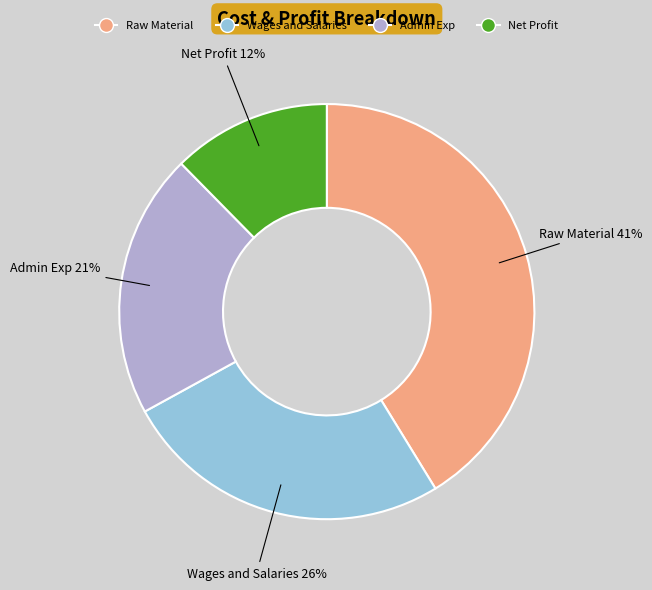

How many slices are in this pie chart?

4